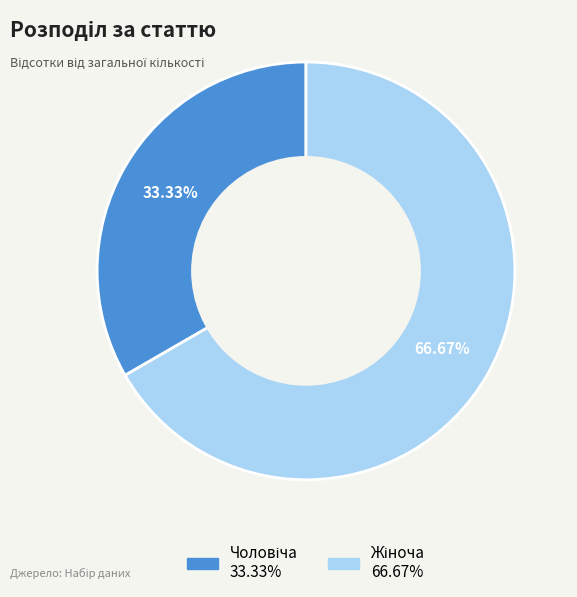

To the nearest percent, what is the difference between the Чоловіча and Жіноча slice percentages?

33%